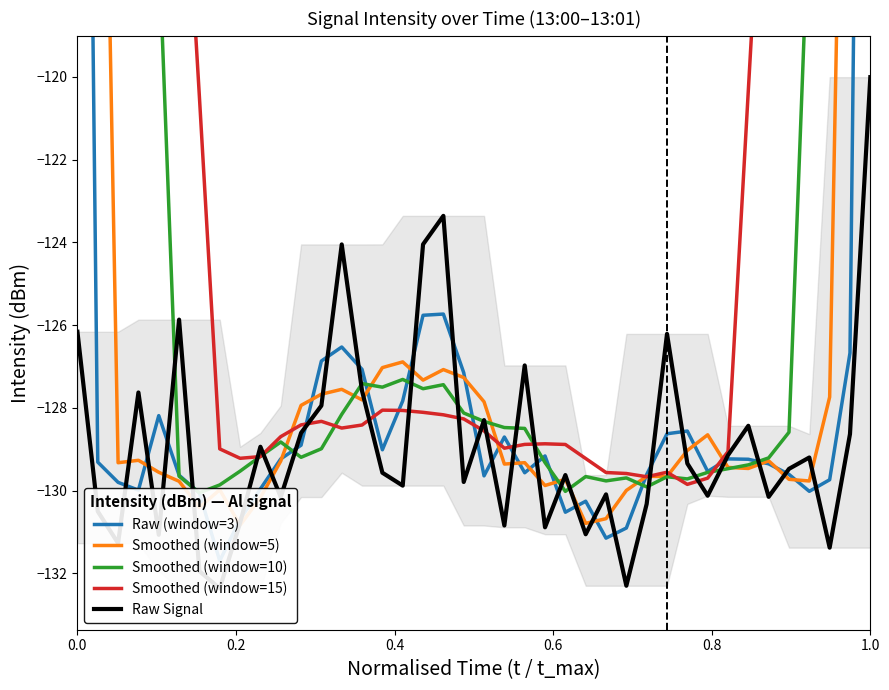

How many data points in Smoothed (window=5) are above -129?

16